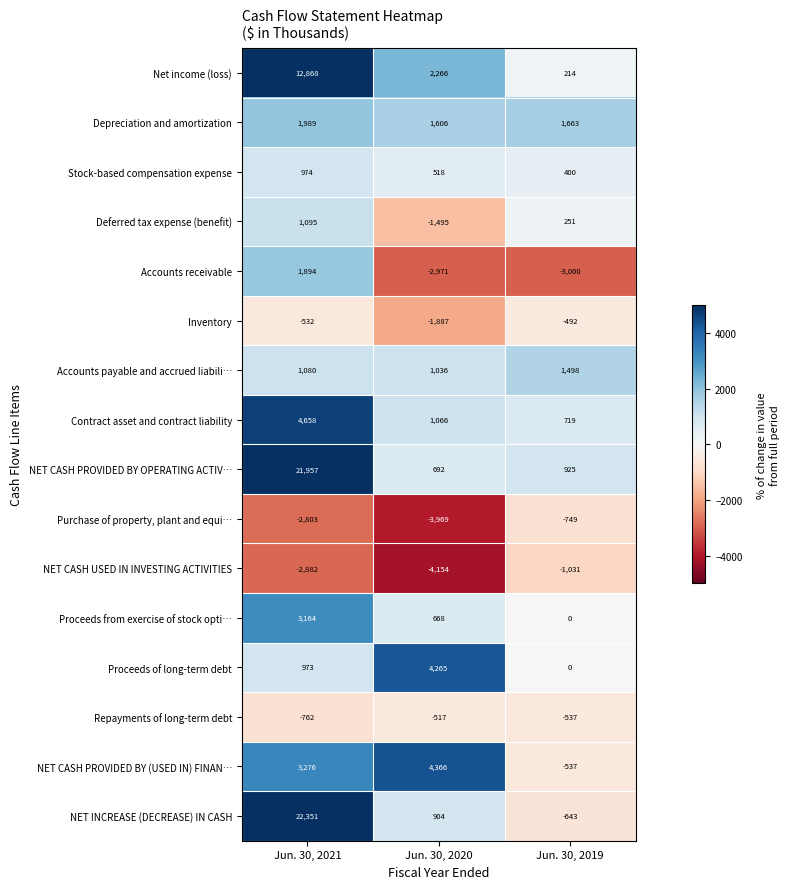

What is the difference between the maximum and second lowest values in the Proceeds from exercise of stock opti… series?

2496